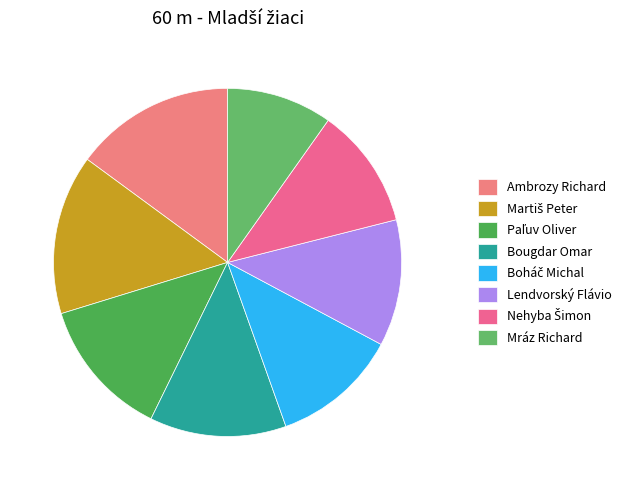

Does Lendvorský Flávio account for over 50% of the chart?

No